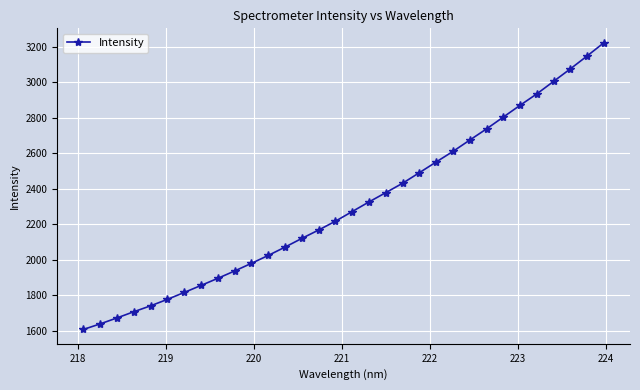

How many data points are less than 2271?

16